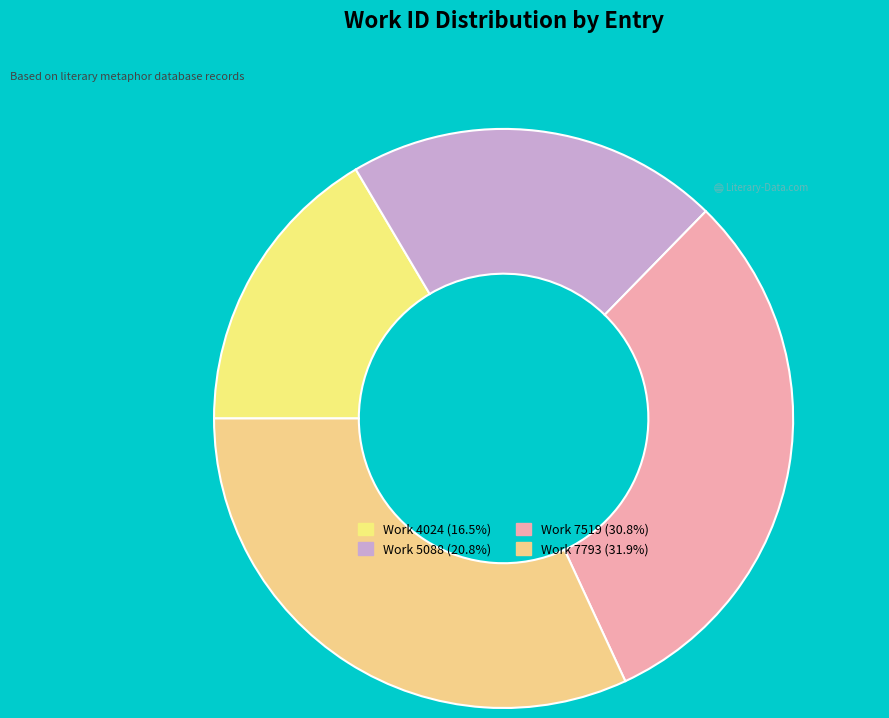

To the nearest percent, what is the combined percentage of Work 7519 and Work 7793?

63%